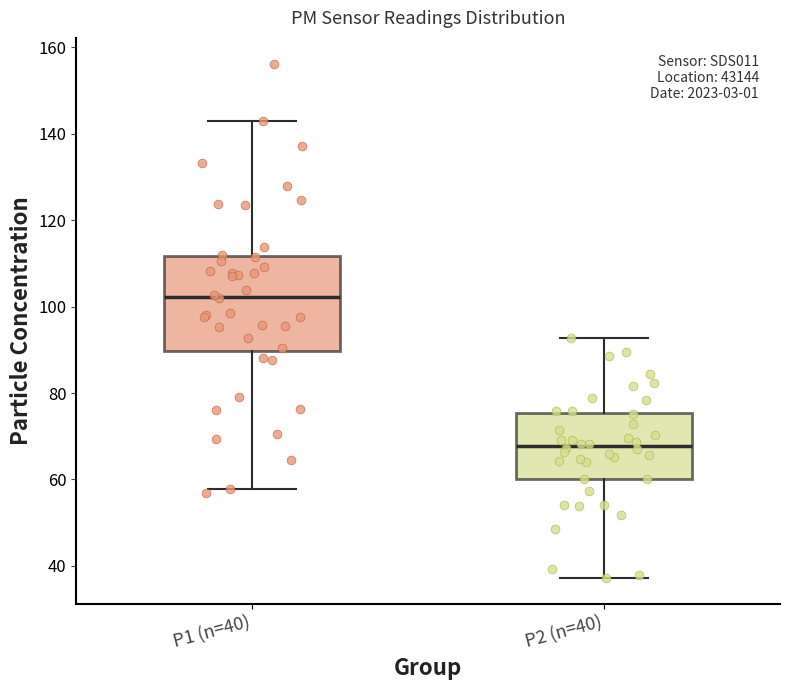

Reading left to right, transcribe this box plot: for each box, give where its median line is, the range the box spans, and where its two whiskers end, as read against the y-axis. The values are not printed on the chart, so give them approximately, as read against the axis.

P1 (n=40): median 102, box 90 to 112, whiskers 58 to 142
P2 (n=40): median 68, box 60 to 76, whiskers 38 to 92